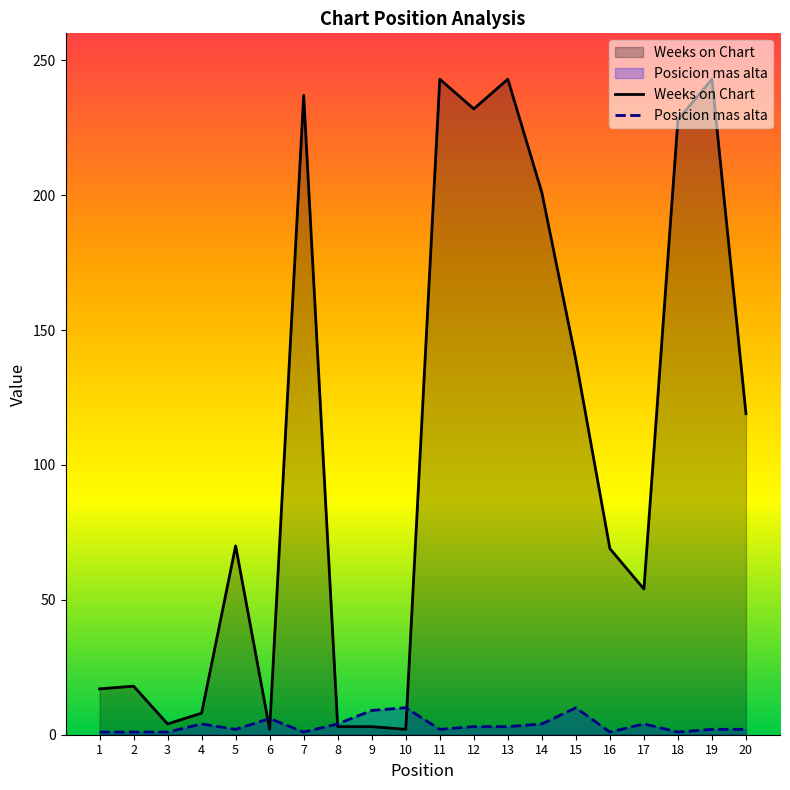

What is the spread (max minus min) of values at 19?

241